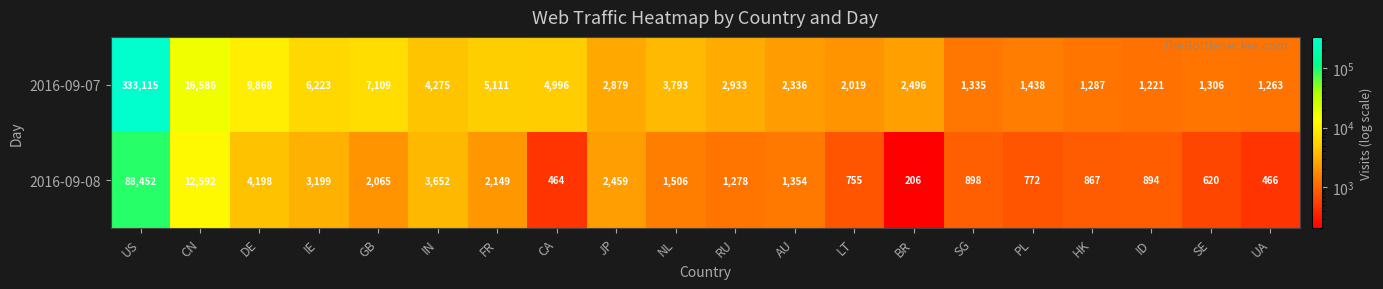

What is the sum of all 2016-09-07 values?

411589